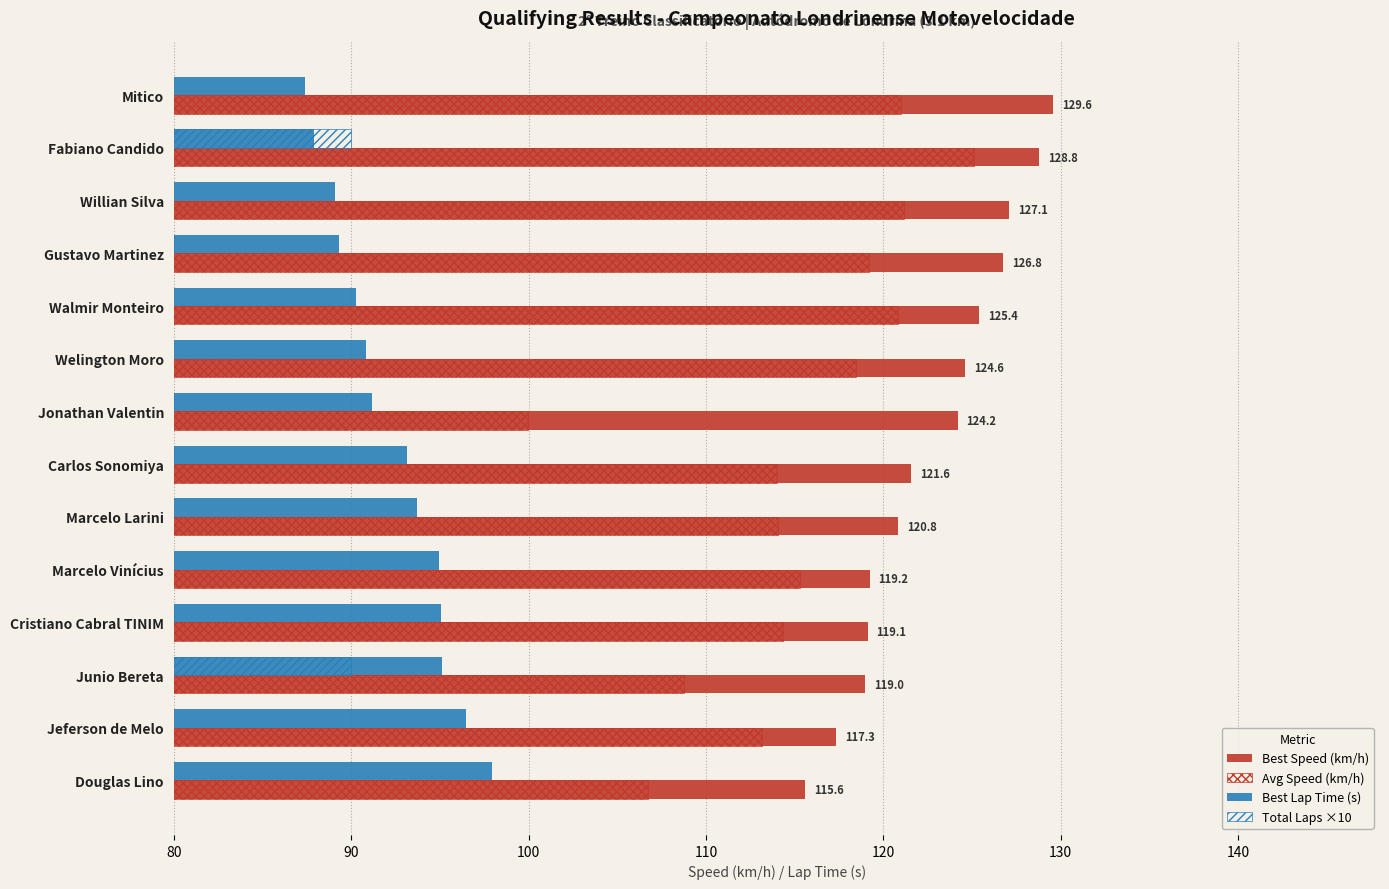

How many groups of bars are there?

14